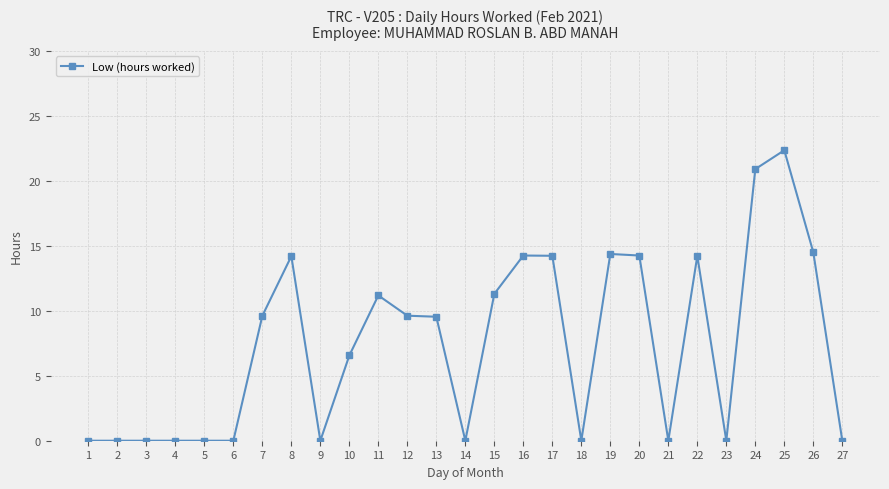

Which category has the highest value across all series?

25